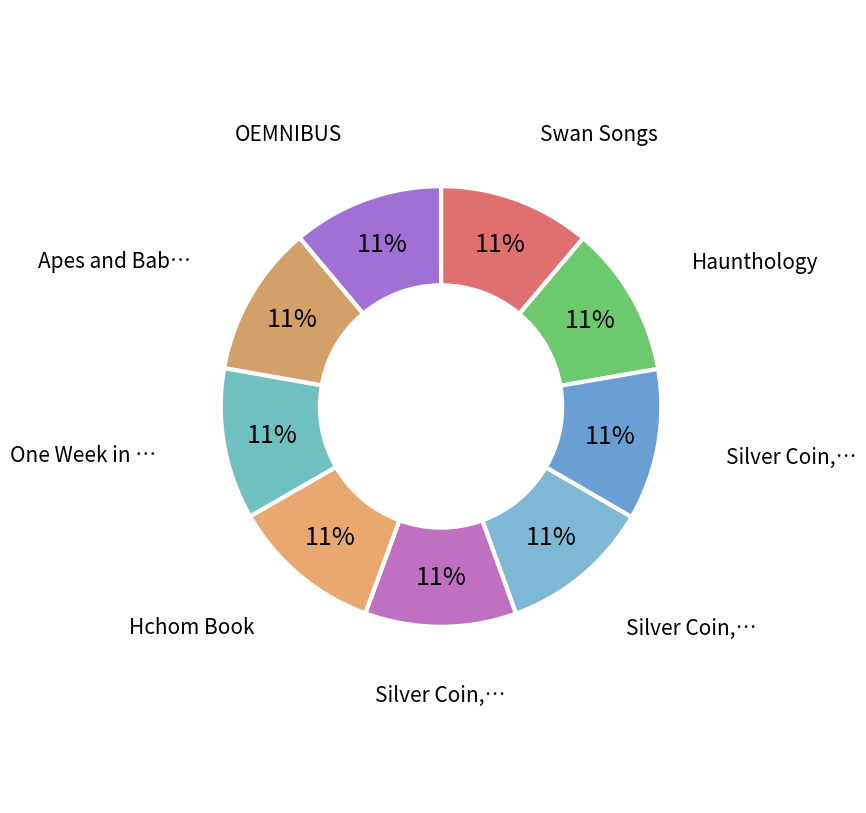

Count the number of slices in the pie.

9